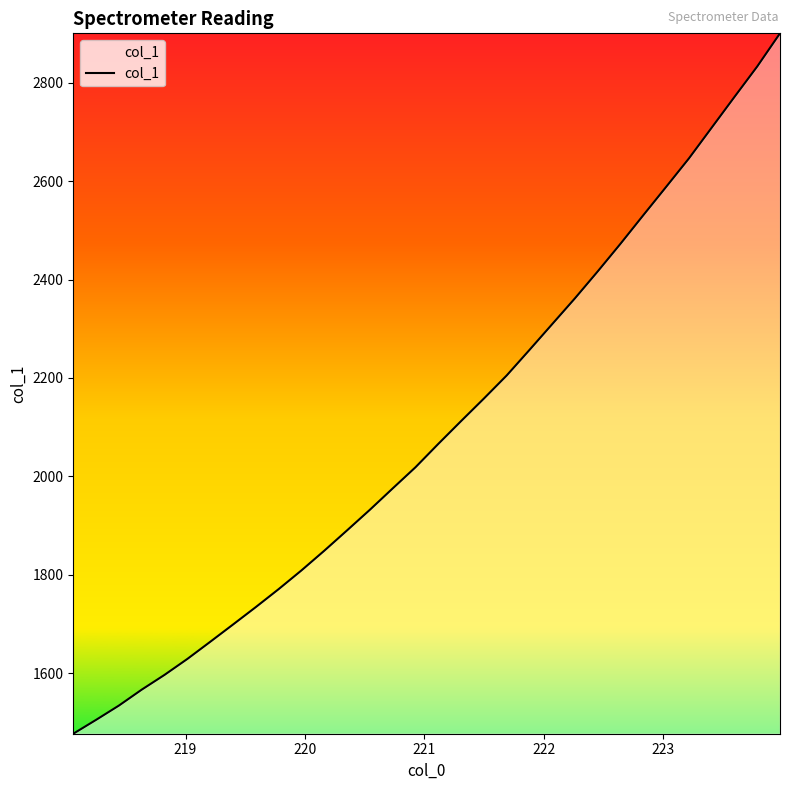

What is the difference between the maximum and minimum values?

1424.1